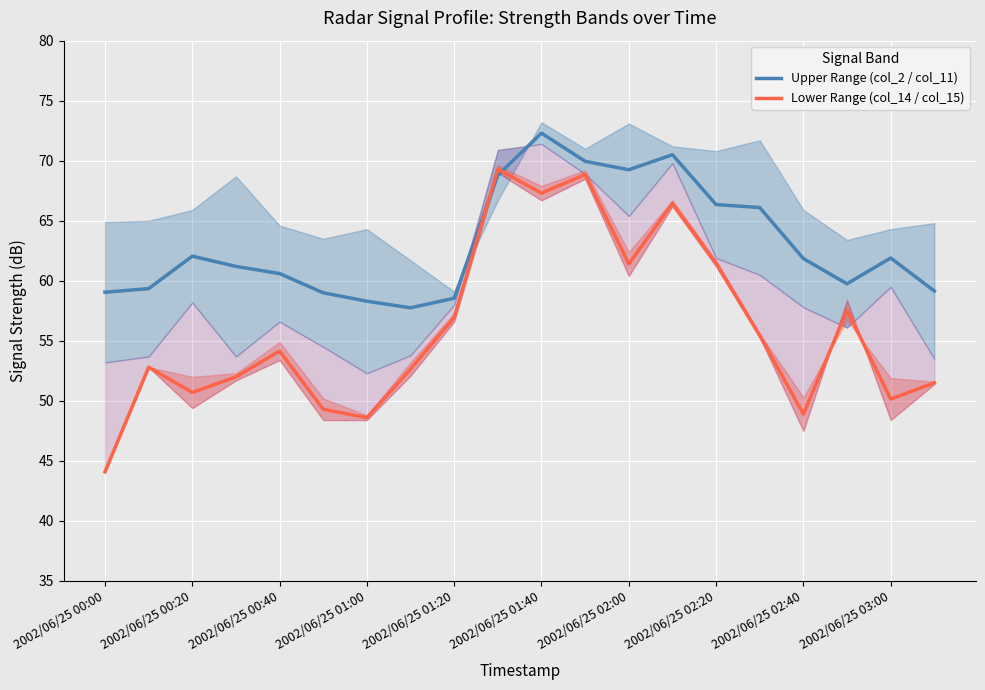

What is the minimum value for Lower Range (col_14 / col_15)?

44.1